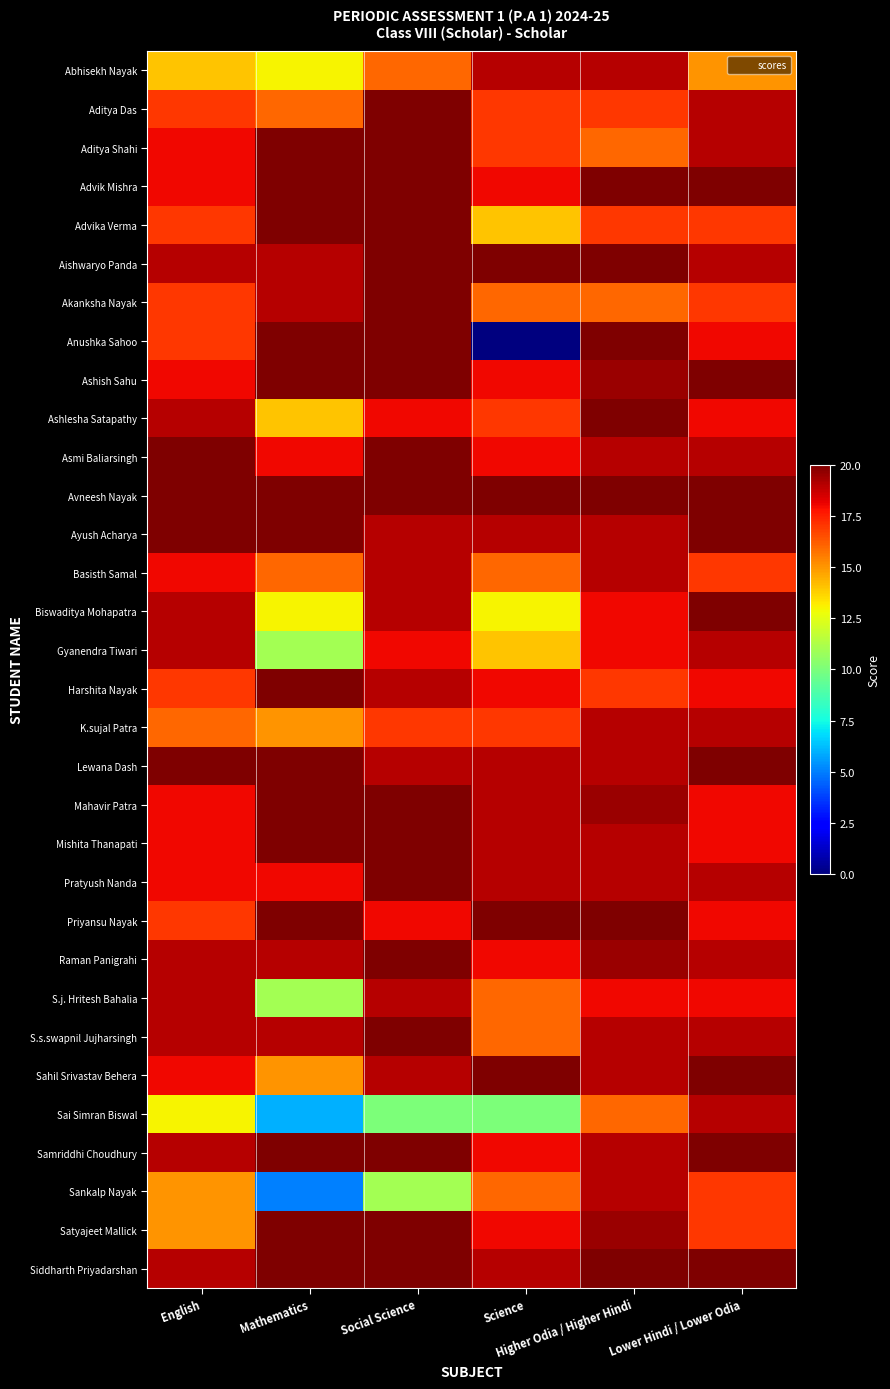

Reading right to left, list all the values displayed in this chart.

Abhisekh Nayak: Lower Hindi / Lower Odia=15.0	Higher Odia / Higher Hindi=19.0	Science=19.0	Social Science=16.0	Mathematics=13.0	English=14.0
Aditya Das: Lower Hindi / Lower Odia=19.0	Higher Odia / Higher Hindi=17.0	Science=17.0	Social Science=20.0	Mathematics=16.0	English=17.0
Aditya Shahi: Lower Hindi / Lower Odia=19.0	Higher Odia / Higher Hindi=16.0	Science=17.0	Social Science=20.0	Mathematics=20.0	English=18.0
Advik Mishra: Lower Hindi / Lower Odia=20.0	Higher Odia / Higher Hindi=20.0	Science=18.0	Social Science=20.0	Mathematics=20.0	English=18.0
Advika Verma: Lower Hindi / Lower Odia=17.0	Higher Odia / Higher Hindi=17.0	Science=14.0	Social Science=20.0	Mathematics=20.0	English=17.0
Aishwaryo Panda: Lower Hindi / Lower Odia=19.0	Higher Odia / Higher Hindi=20.0	Science=20.0	Social Science=20.0	Mathematics=19.0	English=19.0
Akanksha Nayak: Lower Hindi / Lower Odia=17.0	Higher Odia / Higher Hindi=16.0	Science=16.0	Social Science=20.0	Mathematics=19.0	English=17.0
Anushka Sahoo: Lower Hindi / Lower Odia=18.0	Higher Odia / Higher Hindi=20.0	Science=0.0	Social Science=20.0	Mathematics=20.0	English=17.0
Ashish Sahu: Lower Hindi / Lower Odia=20.0	Higher Odia / Higher Hindi=19.5	Science=18.0	Social Science=20.0	Mathematics=20.0	English=18.0
Ashlesha Satapathy: Lower Hindi / Lower Odia=18.0	Higher Odia / Higher Hindi=20.0	Science=17.0	Social Science=18.0	Mathematics=14.0	English=19.0
Asmi Baliarsingh: Lower Hindi / Lower Odia=19.0	Higher Odia / Higher Hindi=19.0	Science=18.0	Social Science=20.0	Mathematics=18.0	English=20.0
Avneesh Nayak: Lower Hindi / Lower Odia=20.0	Higher Odia / Higher Hindi=20.0	Science=20.0	Social Science=20.0	Mathematics=20.0	English=20.0
Ayush Acharya: Lower Hindi / Lower Odia=20.0	Higher Odia / Higher Hindi=19.0	Science=19.0	Social Science=19.0	Mathematics=20.0	English=20.0
Basisth Samal: Lower Hindi / Lower Odia=17.0	Higher Odia / Higher Hindi=19.0	Science=16.0	Social Science=19.0	Mathematics=16.0	English=18.0
Biswaditya Mohapatra: Lower Hindi / Lower Odia=20.0	Higher Odia / Higher Hindi=18.0	Science=13.0	Social Science=19.0	Mathematics=13.0	English=19.0
Gyanendra Tiwari: Lower Hindi / Lower Odia=19.0	Higher Odia / Higher Hindi=18.0	Science=14.0	Social Science=18.0	Mathematics=11.0	English=19.0
Harshita Nayak: Lower Hindi / Lower Odia=18.0	Higher Odia / Higher Hindi=17.0	Science=18.0	Social Science=19.0	Mathematics=20.0	English=17.0
K.sujal Patra: Lower Hindi / Lower Odia=19.0	Higher Odia / Higher Hindi=19.0	Science=17.0	Social Science=17.0	Mathematics=15.0	English=16.0
Lewana Dash: Lower Hindi / Lower Odia=20.0	Higher Odia / Higher Hindi=19.0	Science=19.0	Social Science=19.0	Mathematics=20.0	English=20.0
Mahavir Patra: Lower Hindi / Lower Odia=18.0	Higher Odia / Higher Hindi=19.5	Science=19.0	Social Science=20.0	Mathematics=20.0	English=18.0
Mishita Thanapati: Lower Hindi / Lower Odia=18.0	Higher Odia / Higher Hindi=19.0	Science=19.0	Social Science=20.0	Mathematics=20.0	English=18.0
Pratyush Nanda: Lower Hindi / Lower Odia=19.0	Higher Odia / Higher Hindi=19.0	Science=19.0	Social Science=20.0	Mathematics=18.0	English=18.0
Priyansu Nayak: Lower Hindi / Lower Odia=18.0	Higher Odia / Higher Hindi=20.0	Science=20.0	Social Science=18.0	Mathematics=20.0	English=17.0
Raman Panigrahi: Lower Hindi / Lower Odia=19.0	Higher Odia / Higher Hindi=19.5	Science=18.0	Social Science=20.0	Mathematics=19.0	English=19.0
S.j. Hritesh Bahalia: Lower Hindi / Lower Odia=18.0	Higher Odia / Higher Hindi=18.0	Science=16.0	Social Science=19.0	Mathematics=11.0	English=19.0
S.s.swapnil Jujharsingh: Lower Hindi / Lower Odia=19.0	Higher Odia / Higher Hindi=19.0	Science=16.0	Social Science=20.0	Mathematics=19.0	English=19.0
Sahil Srivastav Behera: Lower Hindi / Lower Odia=20.0	Higher Odia / Higher Hindi=19.0	Science=20.0	Social Science=19.0	Mathematics=15.0	English=18.0
Sai Simran Biswal: Lower Hindi / Lower Odia=19.0	Higher Odia / Higher Hindi=16.0	Science=10.0	Social Science=10.0	Mathematics=6.0	English=13.0
Samriddhi Choudhury: Lower Hindi / Lower Odia=20.0	Higher Odia / Higher Hindi=19.0	Science=18.0	Social Science=20.0	Mathematics=20.0	English=19.0
Sankalp Nayak: Lower Hindi / Lower Odia=17.0	Higher Odia / Higher Hindi=19.0	Science=16.0	Social Science=11.0	Mathematics=5.0	English=15.0
Satyajeet Mallick: Lower Hindi / Lower Odia=17.0	Higher Odia / Higher Hindi=19.5	Science=18.0	Social Science=20.0	Mathematics=20.0	English=15.0
Siddharth Priyadarshan: Lower Hindi / Lower Odia=20.0	Higher Odia / Higher Hindi=20.0	Science=19.0	Social Science=20.0	Mathematics=20.0	English=19.0